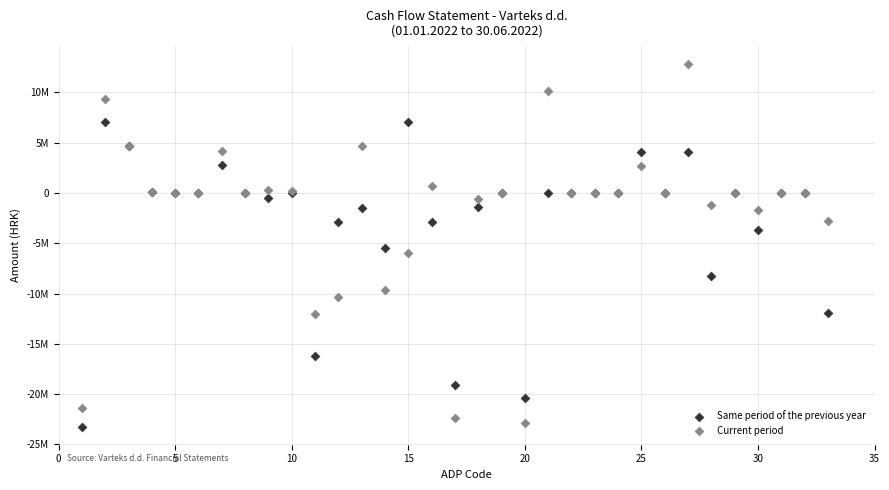

What are all the series names shown in the legend?

Same period of the previous year, Current period